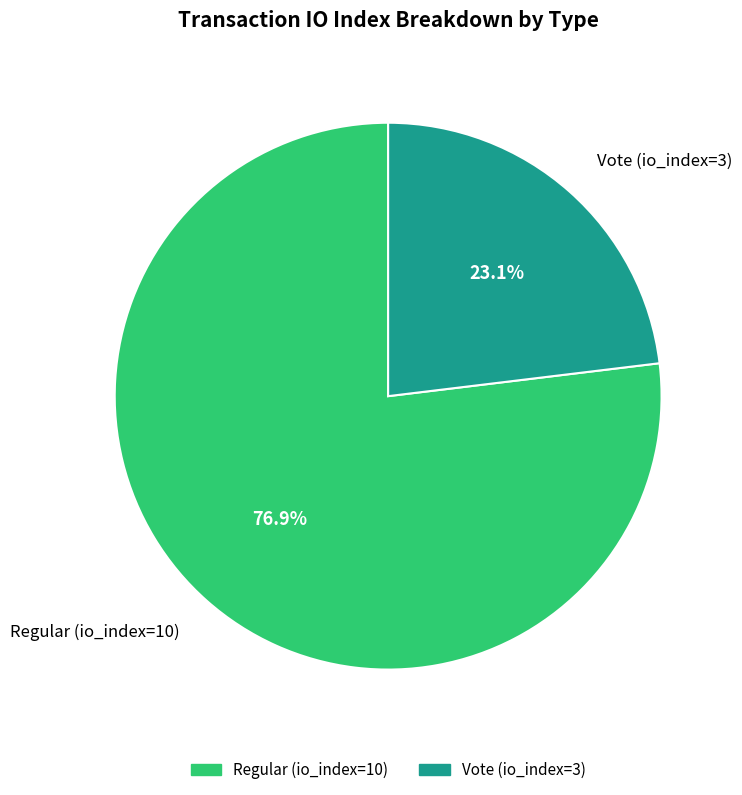

The Regular (io_index=10) slice represents 77% of the pie. True or false?

True